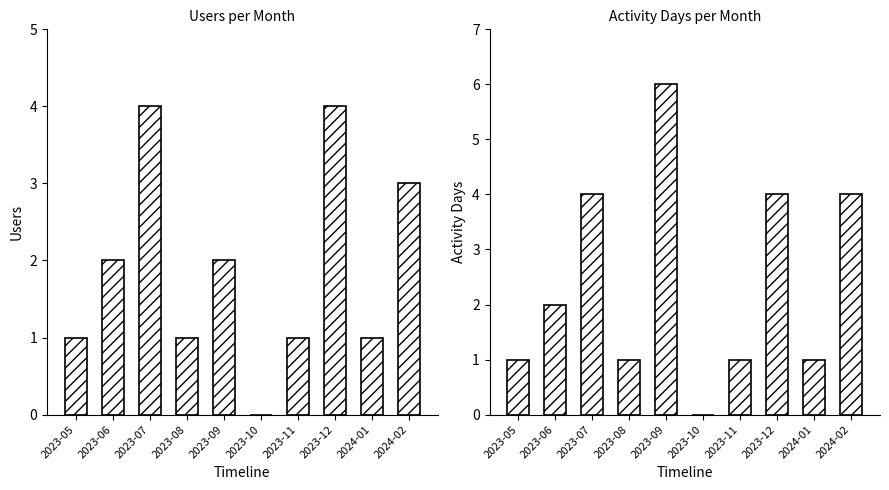

Reading right to left, list all the values displayed in this chart.

Users: 2024-02=3	2024-01=1	2023-12=4	2023-11=1	2023-10=0	2023-09=2	2023-08=1	2023-07=4	2023-06=2	2023-05=1
Activity Days: 2024-02=4	2024-01=1	2023-12=4	2023-11=1	2023-10=0	2023-09=6	2023-08=1	2023-07=4	2023-06=2	2023-05=1